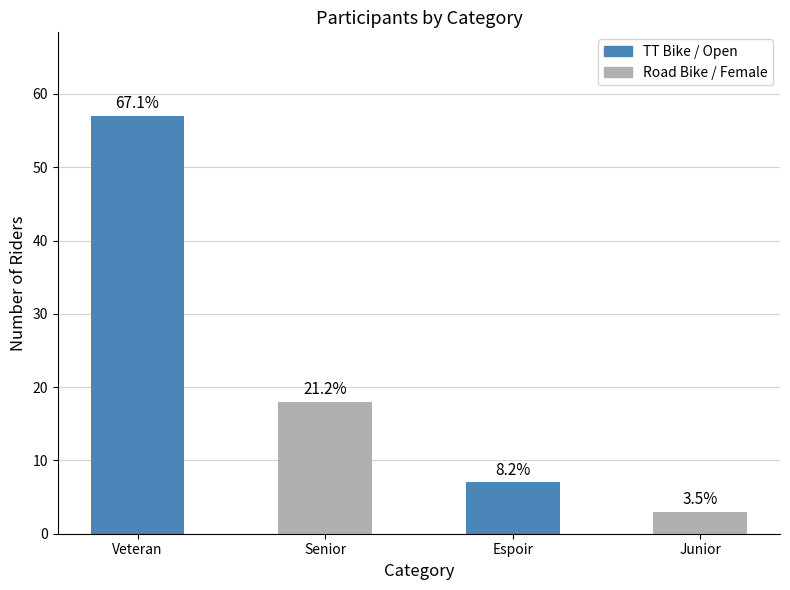

What is the value of the 2nd bar from the left?

18